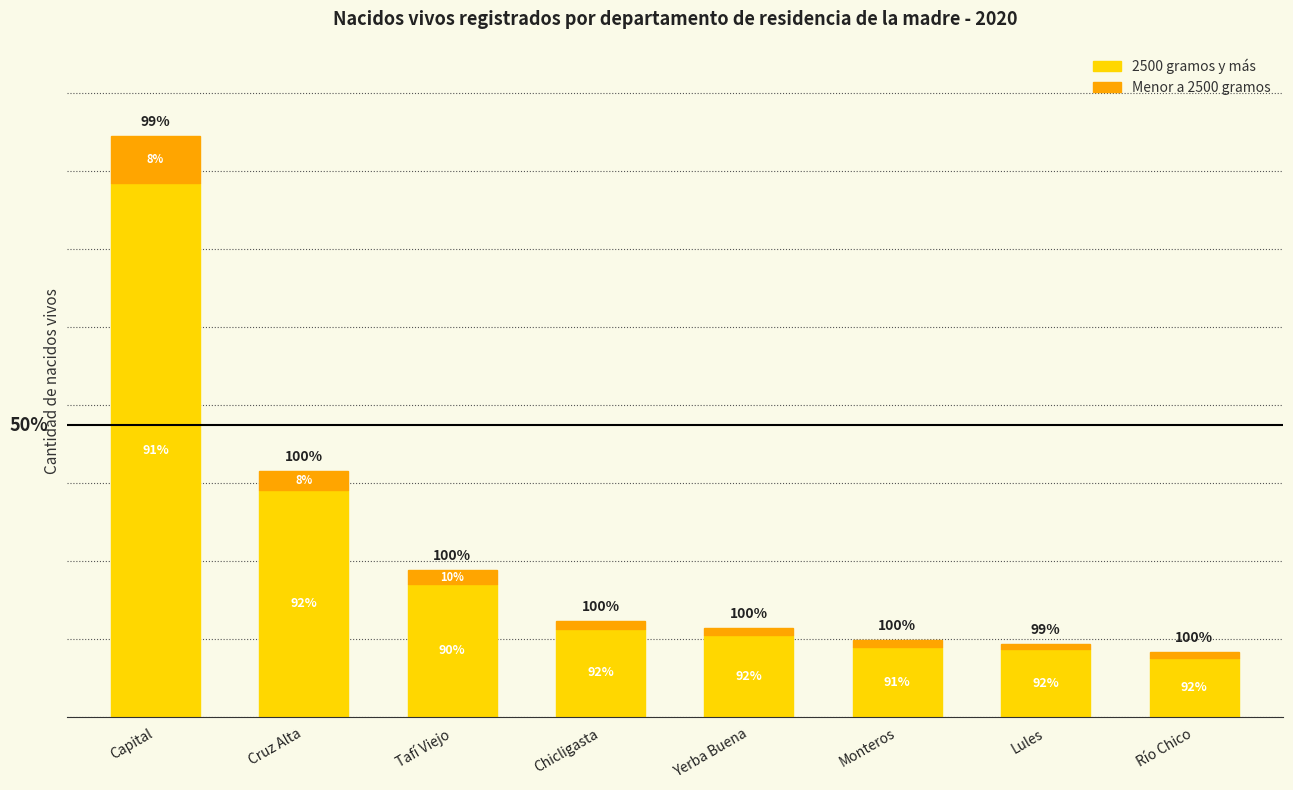

What is the value of the 2500 gramos y más bar at the 2nd from the left?

2909